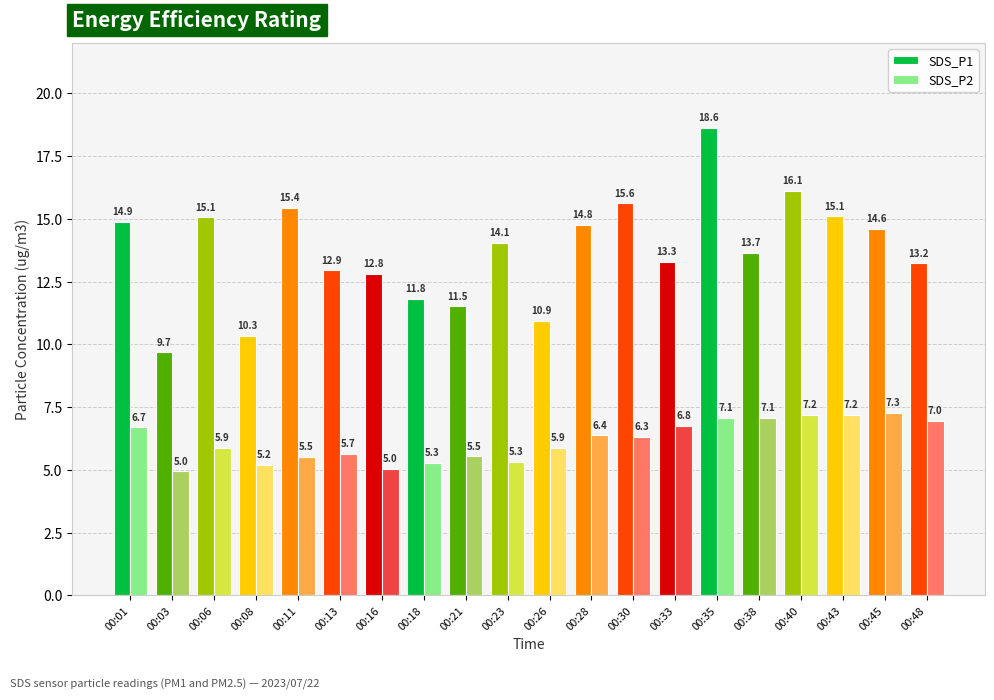

What are all the series names shown in the legend?

SDS_P1, SDS_P2